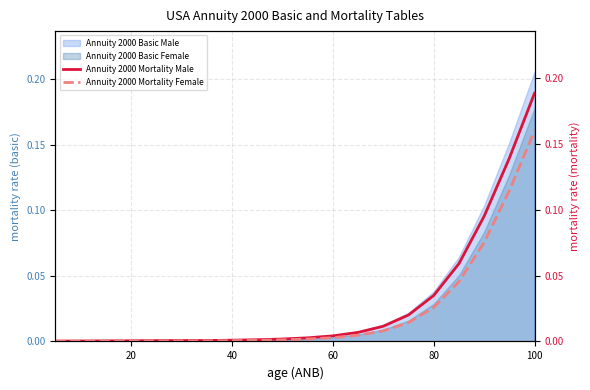

What is the sum of all Annuity 2000 Mortality Female values?

0.5